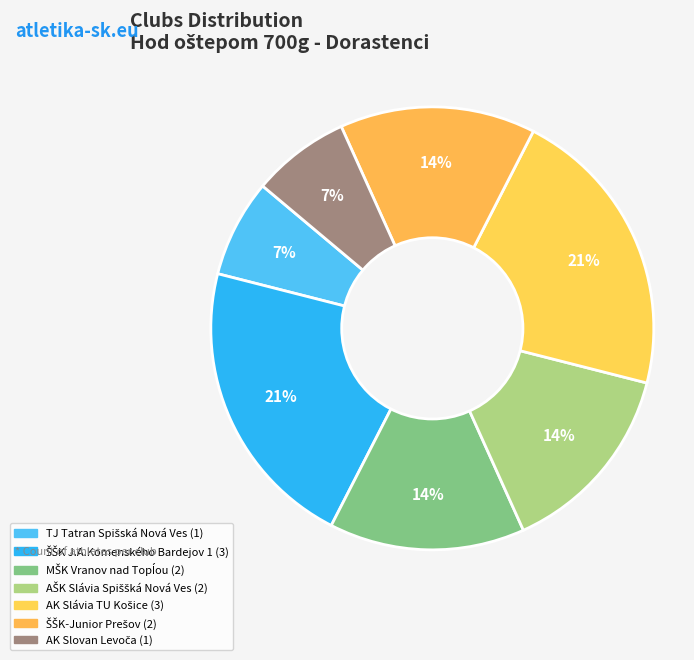

Is it true that AK Slovan Levoča is 7% of the pie?

True